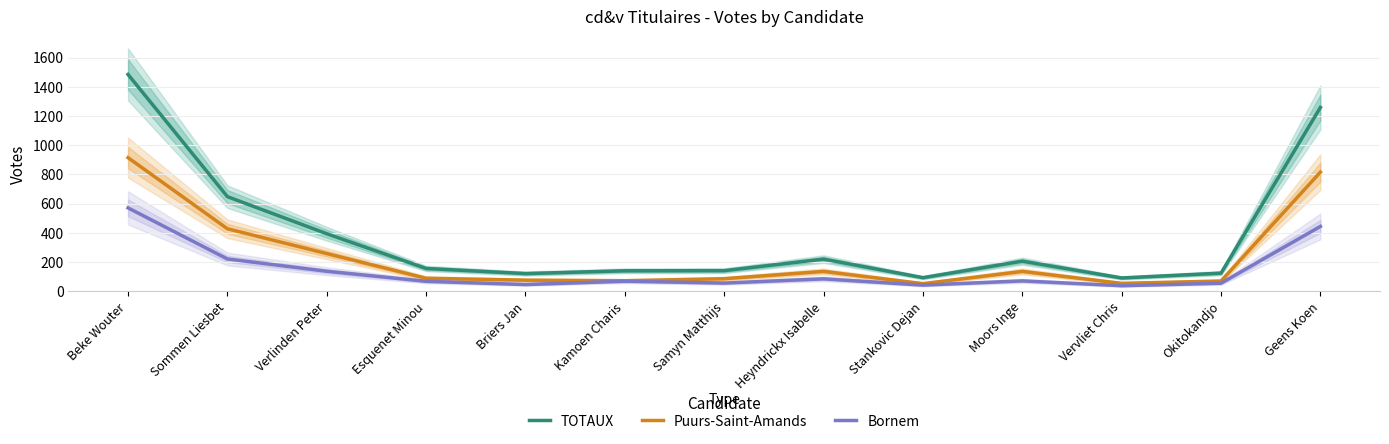

Rank the series at Samyn Matthijs from lowest to highest value.

Bornem, Puurs-Saint-Amands, TOTAUX